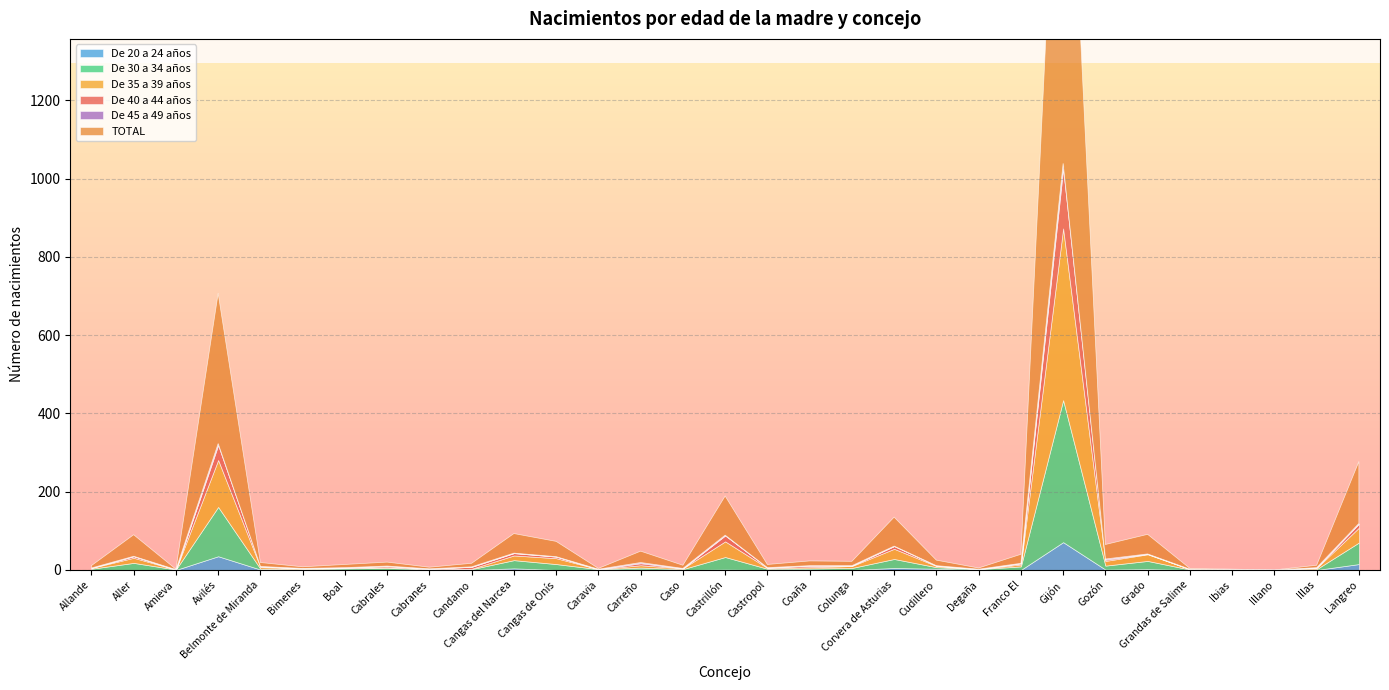

How many positive values does the TOTAL series have?

30